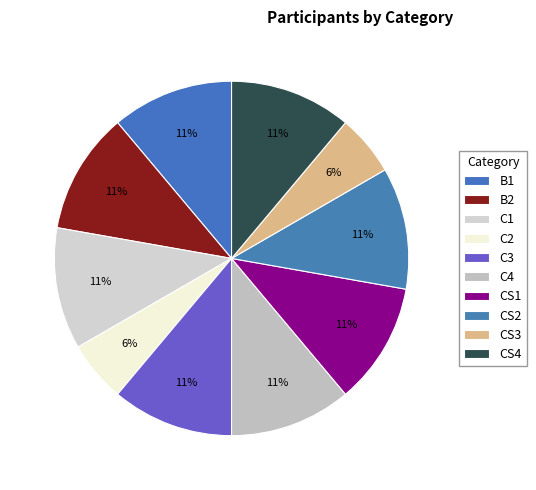

Combined, do CS4 and B2 account for over 50%?

No